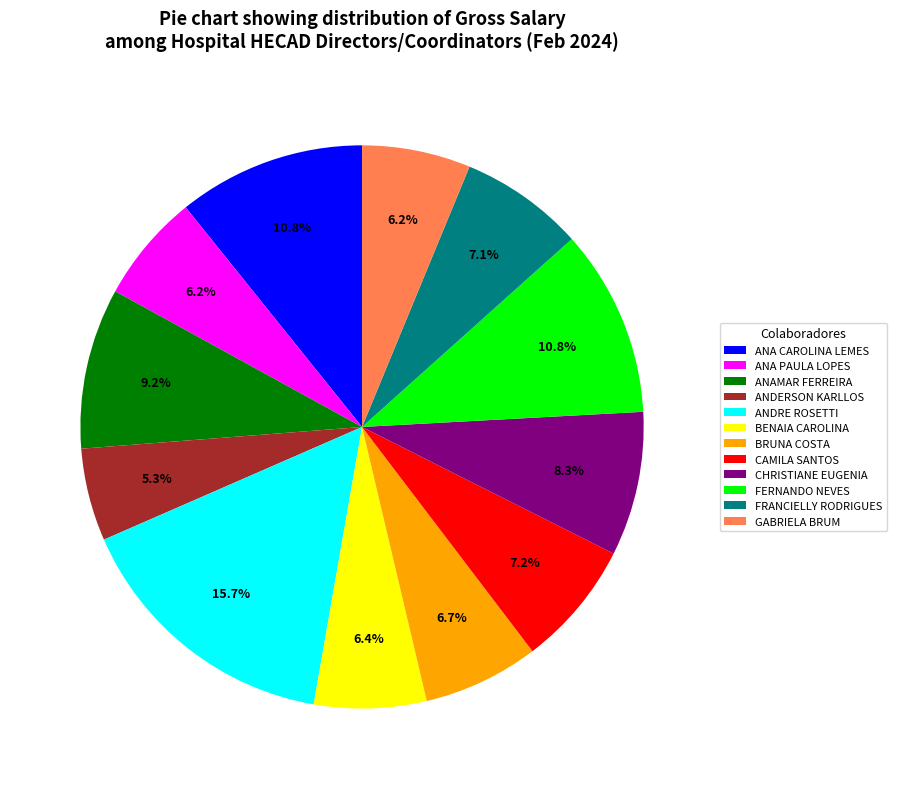

To the nearest percent, what is the average slice percentage?

8%